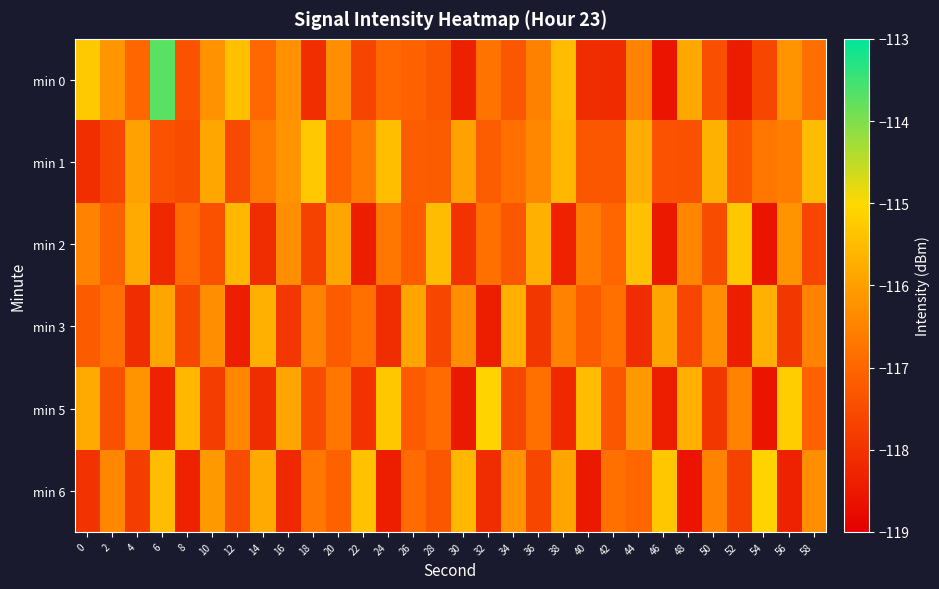

Reading right to left, extract all data points from this chart.

min 0: 58=-116.9	56=-116.2	54=-117.6	52=-118.4	50=-117.4	48=-115.8	46=-118.6	44=-116.5	42=-118.1	40=-118.1	38=-115.5	36=-116.5	34=-117.3	32=-116.8	30=-118.3	28=-117.3	26=-117.1	24=-116.9	22=-117.6	20=-116.3	18=-118.1	16=-116.3	14=-117.0	12=-115.4	10=-116.2	8=-117.4	6=-113.7	4=-117.0	2=-116.1	0=-115.3
min 1: 58=-115.5	56=-116.6	54=-116.7	52=-117.4	50=-115.7	48=-117.4	46=-117.4	44=-115.8	42=-117.3	40=-117.3	38=-115.6	36=-116.4	34=-116.8	32=-117.2	30=-116.0	28=-117.2	26=-117.2	24=-115.5	22=-116.6	20=-117.1	18=-115.3	16=-116.2	14=-116.6	12=-117.6	10=-115.9	8=-117.5	6=-117.4	4=-116.0	2=-117.6	0=-118.1
min 2: 58=-117.6	56=-116.2	54=-118.6	52=-115.3	50=-117.5	48=-116.4	46=-118.5	44=-115.4	42=-117.0	40=-116.6	38=-118.3	36=-115.7	34=-117.3	32=-116.8	30=-118.0	28=-115.5	26=-117.2	24=-116.7	22=-118.4	20=-115.9	18=-117.7	16=-116.3	14=-118.1	12=-115.6	10=-117.4	8=-116.9	6=-118.2	4=-115.8	2=-117.1	0=-116.5
min 3: 58=-116.5	56=-117.9	54=-115.7	52=-118.4	50=-116.3	48=-117.6	46=-115.9	44=-118.1	42=-116.8	40=-117.2	38=-116.5	36=-117.9	34=-115.7	32=-118.4	30=-116.3	28=-117.6	26=-115.9	24=-118.1	22=-116.8	20=-117.2	18=-116.5	16=-117.9	14=-115.7	12=-118.4	10=-116.3	8=-117.6	6=-115.9	4=-118.1	2=-116.8	0=-117.2
min 5: 58=-117.1	56=-115.2	54=-118.6	52=-116.5	50=-117.9	48=-115.7	46=-118.4	44=-116.1	42=-117.3	40=-115.5	38=-118.2	36=-116.8	34=-117.6	32=-115.1	30=-118.5	28=-116.9	26=-117.2	24=-115.3	22=-118.0	20=-116.7	18=-117.5	16=-115.9	14=-118.1	12=-116.4	10=-117.8	8=-115.6	6=-118.3	4=-116.2	2=-117.4	0=-115.8
min 6: 58=-116.3	56=-118.3	54=-115.1	52=-117.7	50=-116.5	48=-118.6	46=-115.3	44=-117.0	42=-116.8	40=-118.5	38=-115.9	36=-117.6	34=-116.2	32=-118.1	30=-115.6	28=-117.3	26=-116.9	24=-118.4	22=-115.4	20=-117.1	18=-116.7	16=-118.2	14=-115.8	12=-117.5	10=-116.1	8=-118.3	6=-115.5	4=-117.8	2=-116.4	0=-118.0